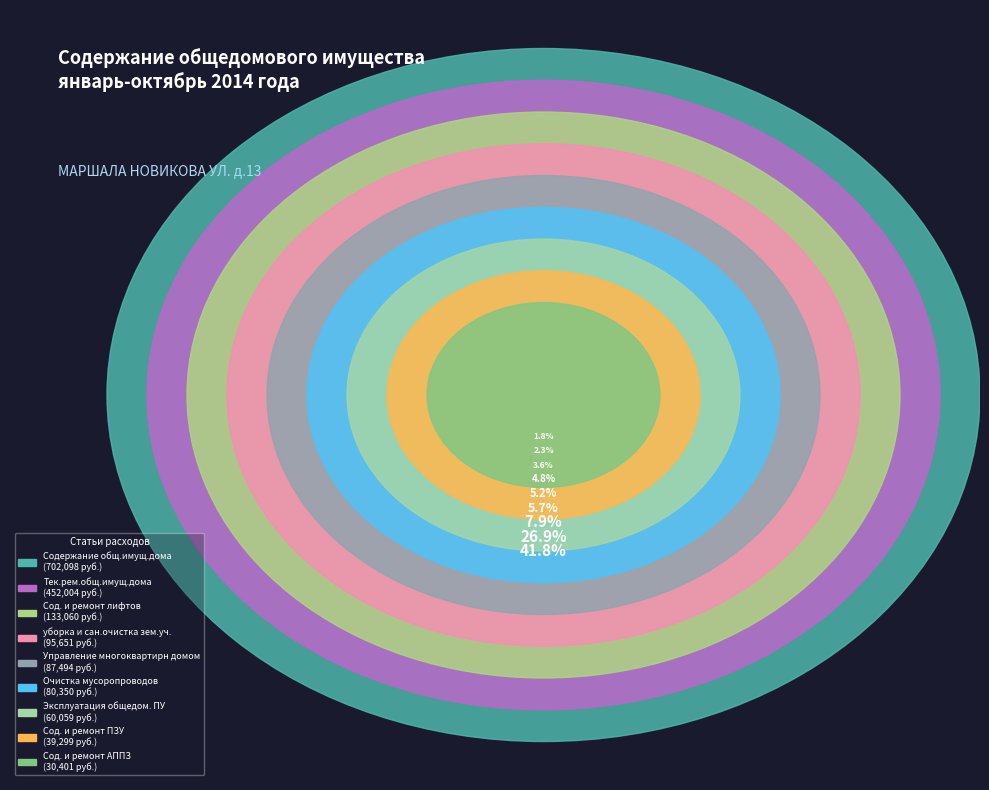

Which slice is the largest?

Содержание общ.имущ.дома